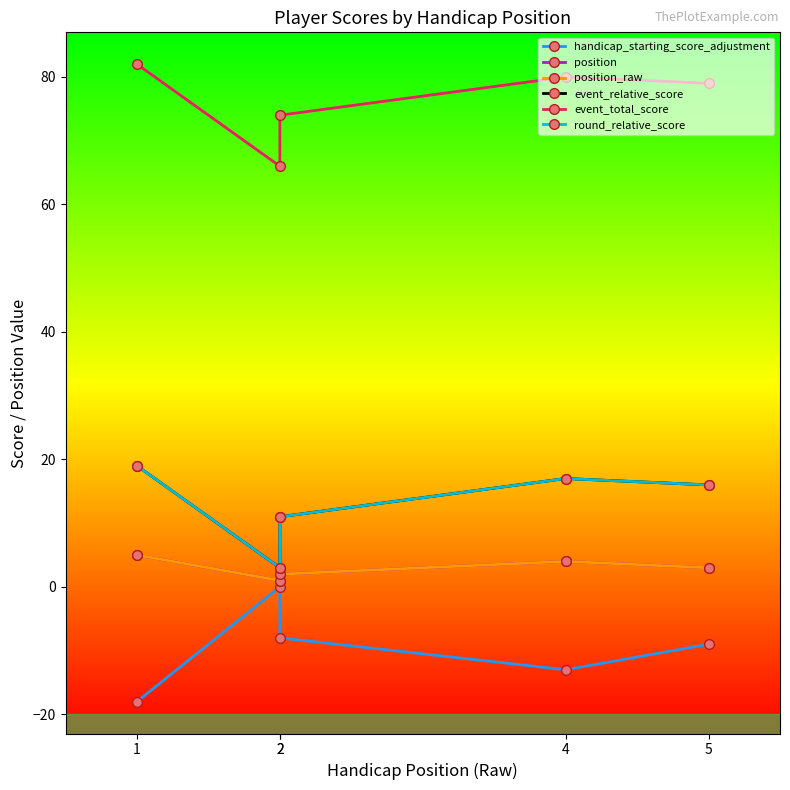

What is the value of the round_relative_score point at the 4th from the left?

17